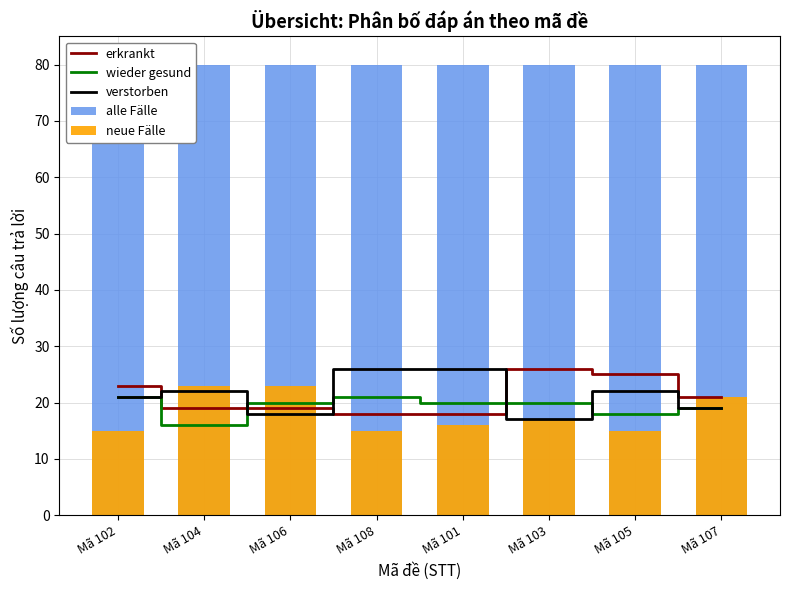

What is the spread (max minus min) of values at Mã 103?

63